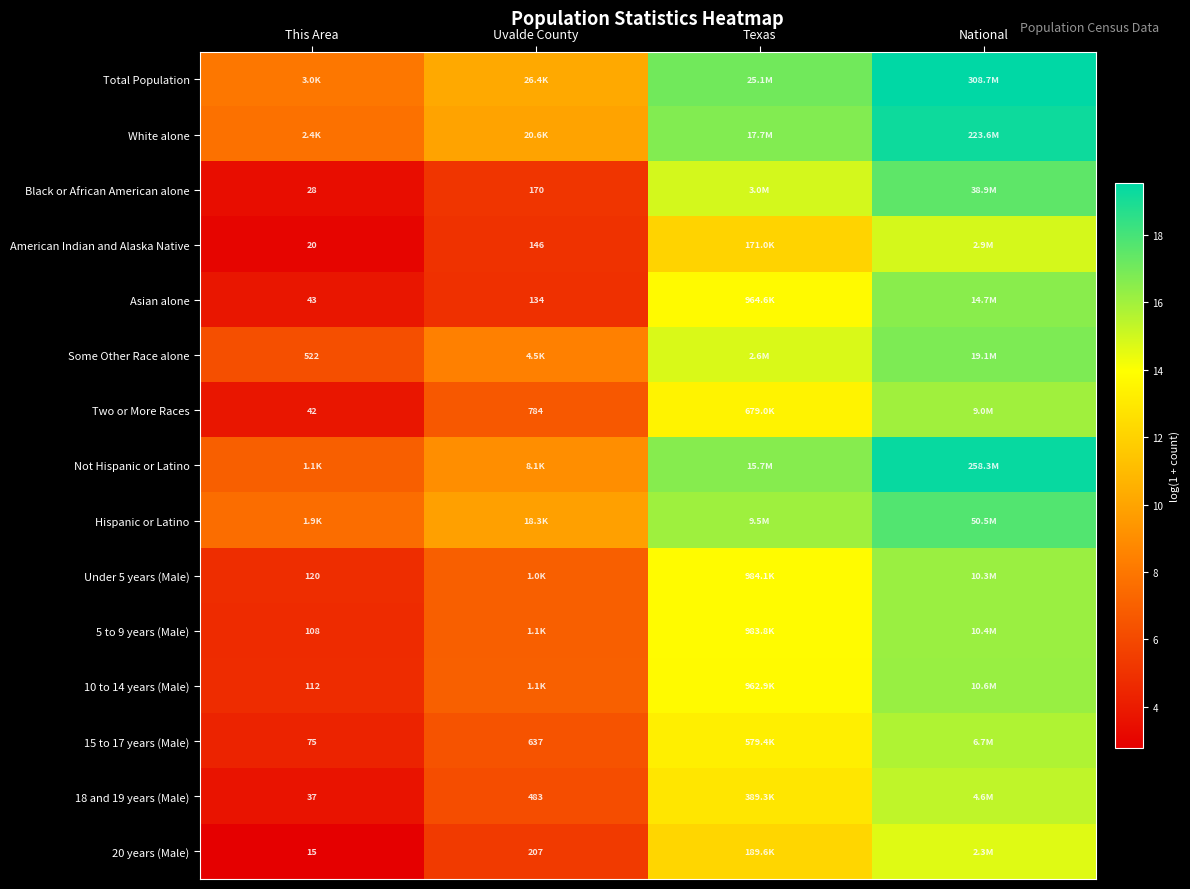

List the labels in order of 10 to 14 years (Male) value, largest first.

National, Texas, Uvalde County, This Area